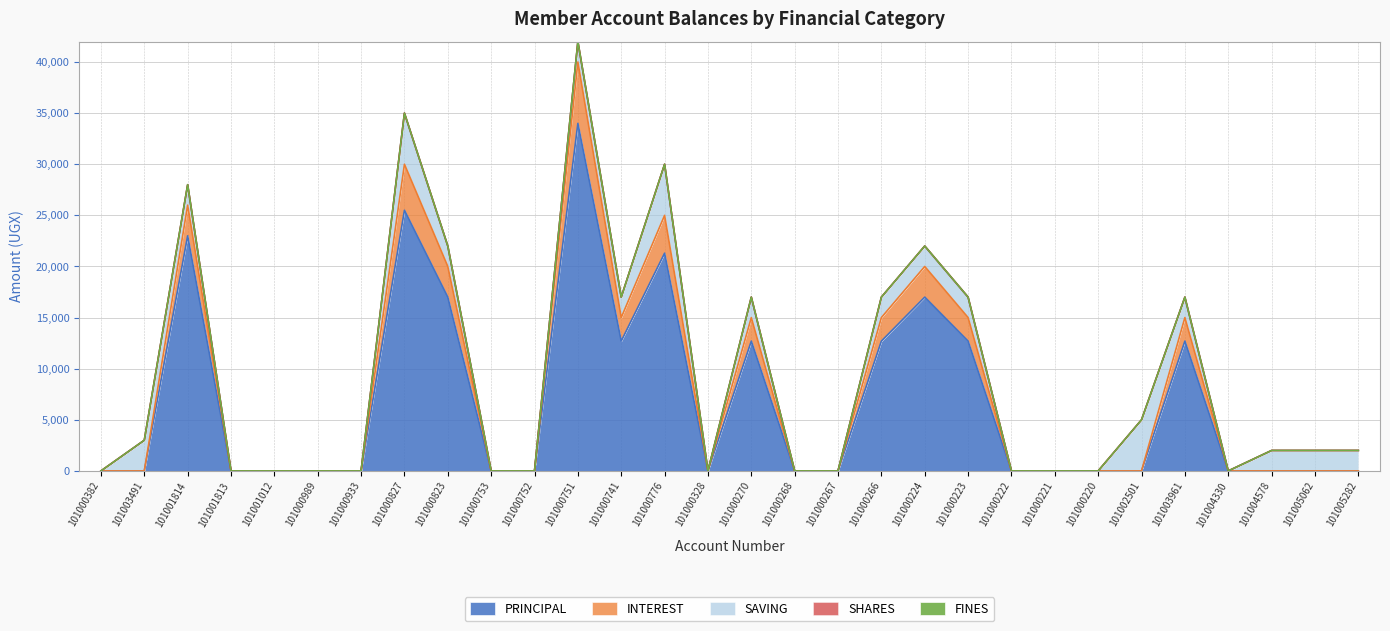

At which category is the sum across all series the highest?

101000751